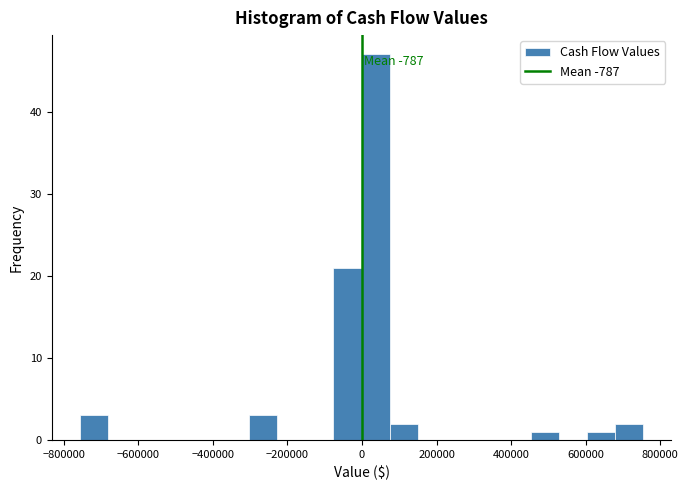

Around what value on the x-axis is the tallest bar? Give the approximate position of its centre, as read against the axis.

40000